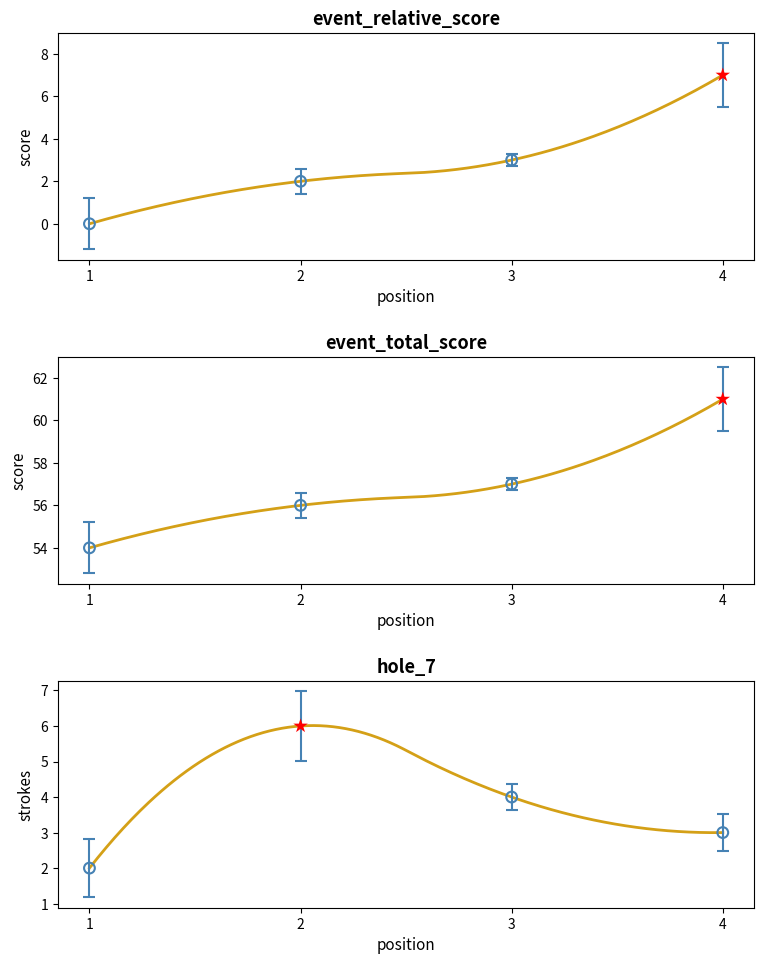

Which series contains the highest Y value?

event_total_score